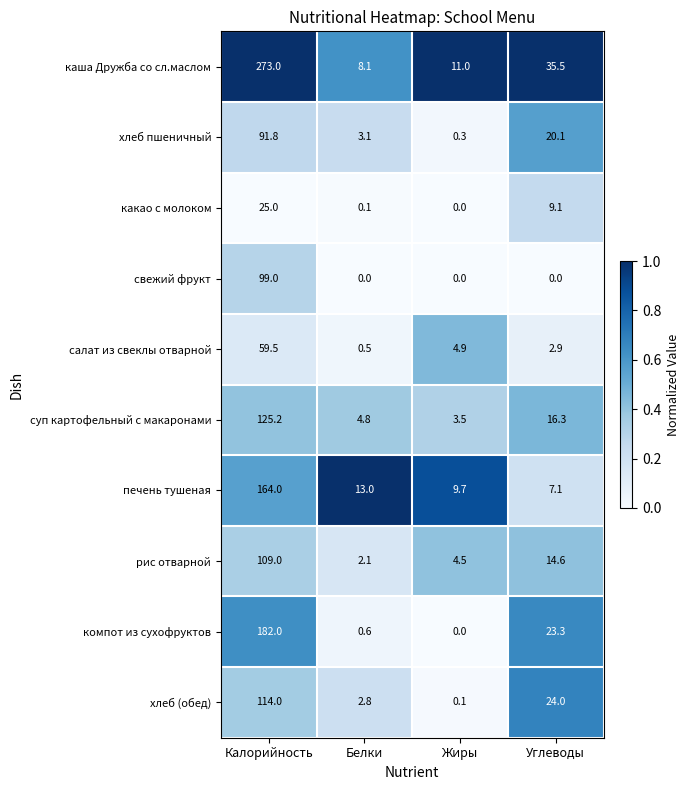

What is the total value across all series at Белки?

35.1